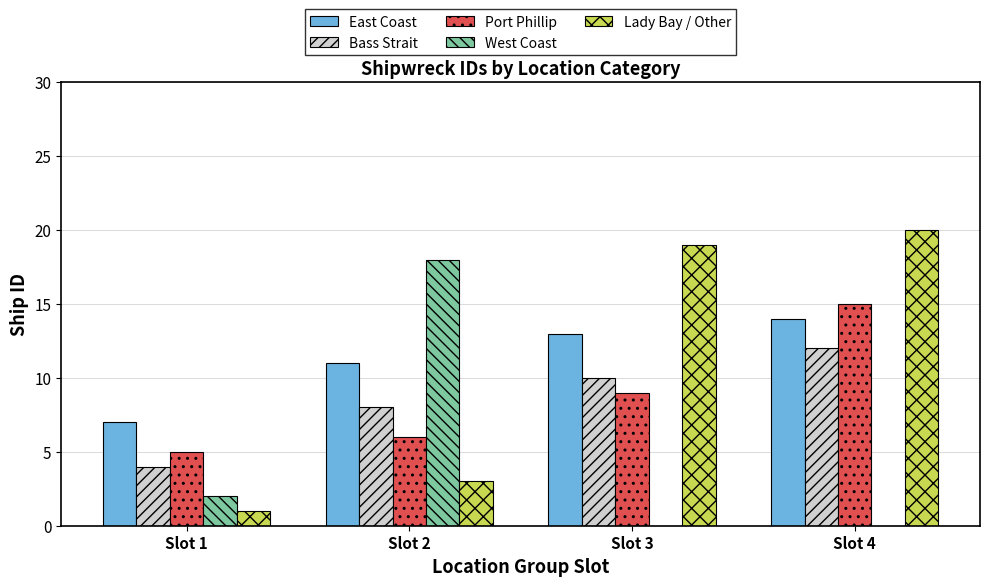

How many groups of bars are there?

4